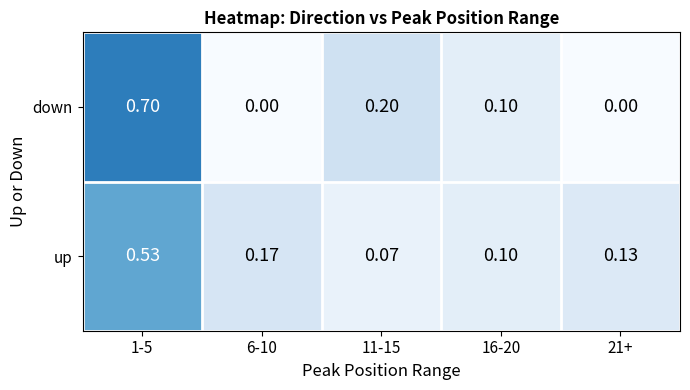

At 21+, list the series in order from largest to smallest.

up, down